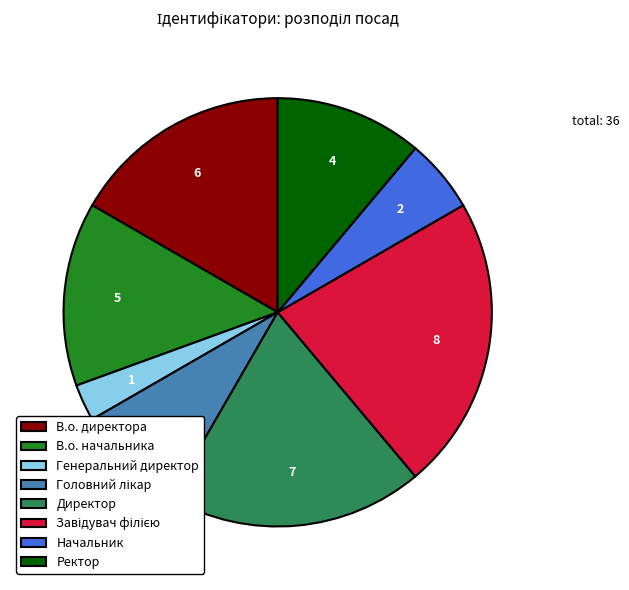

Between В.о. директора and В.о. начальника, which is larger?

В.о. директора